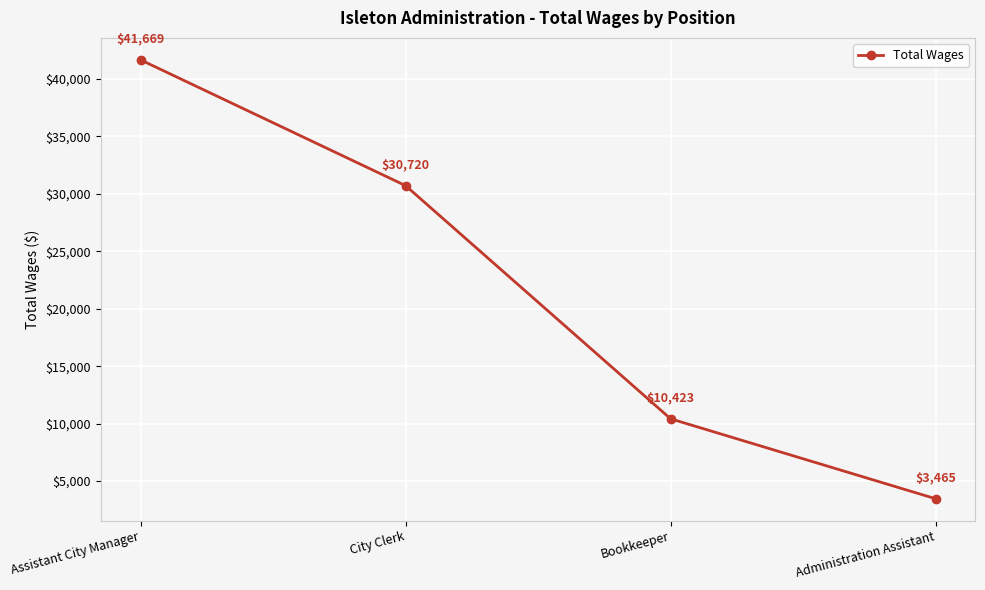

Which has a higher value, Administration Assistant or City Clerk?

City Clerk